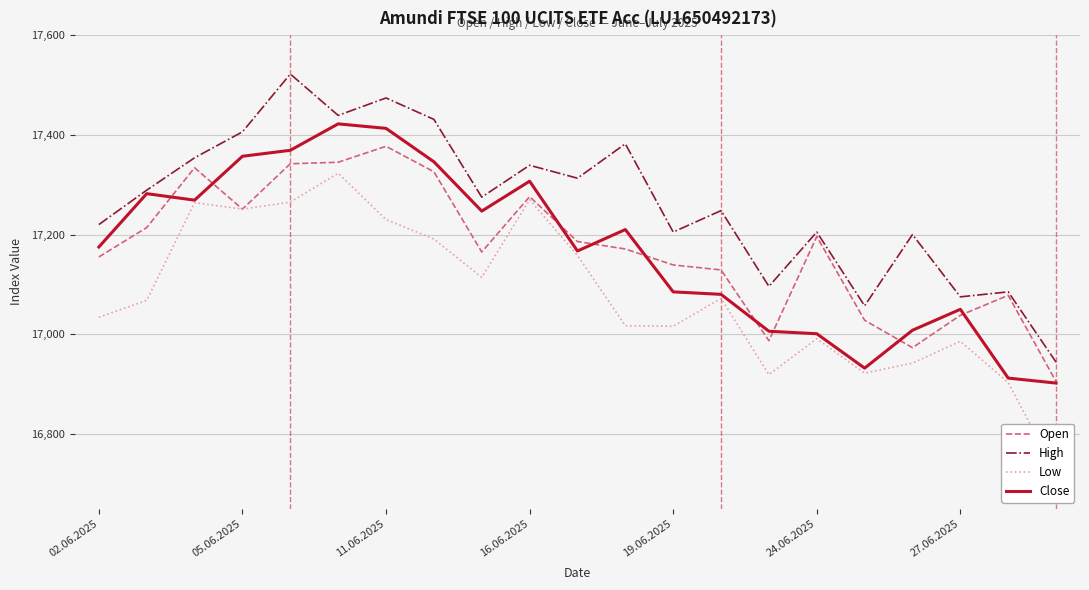

True or false: Close and Low intersect in this chart.

False